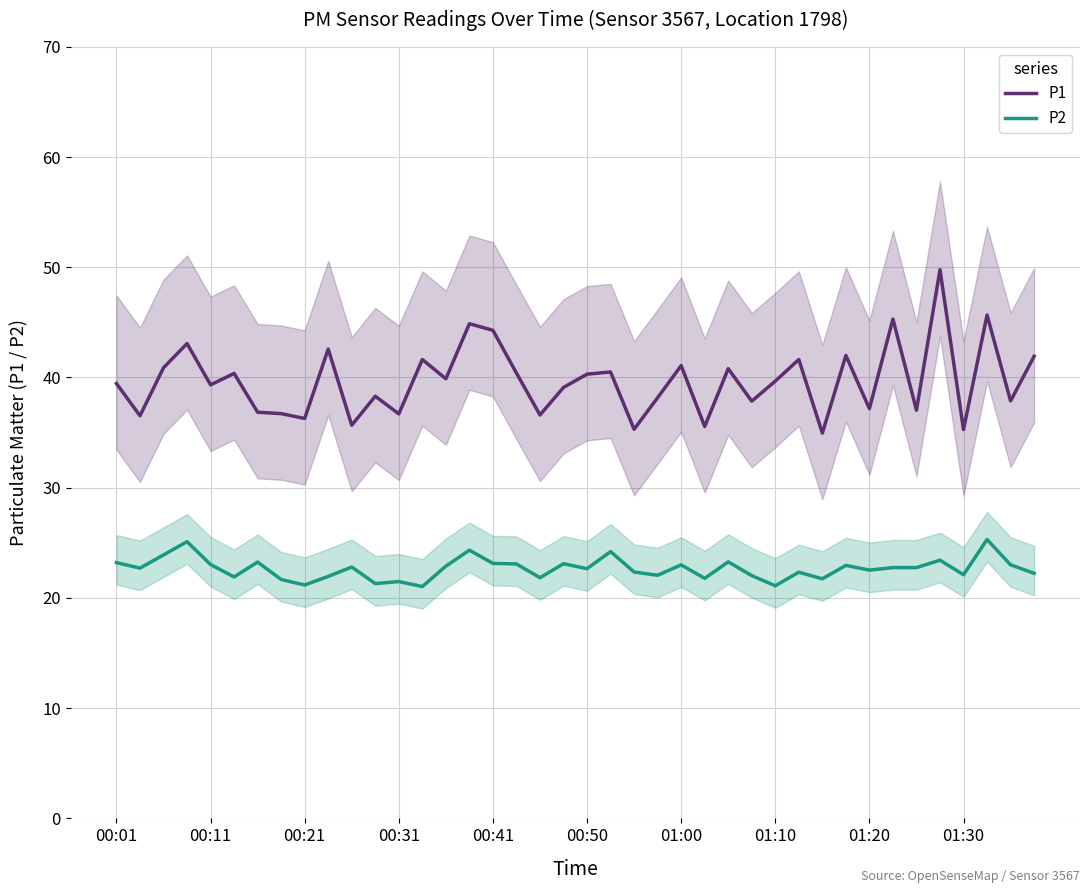

The value of P2 at 01:00 is 30.3. True or false?

False